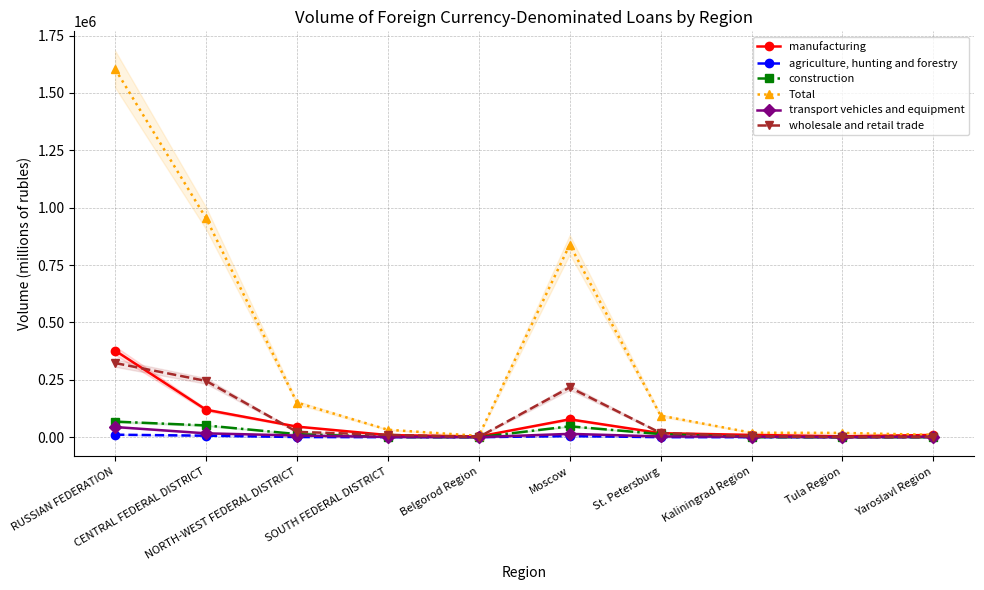

What value does the Total series have at Belgorod Region?

5721